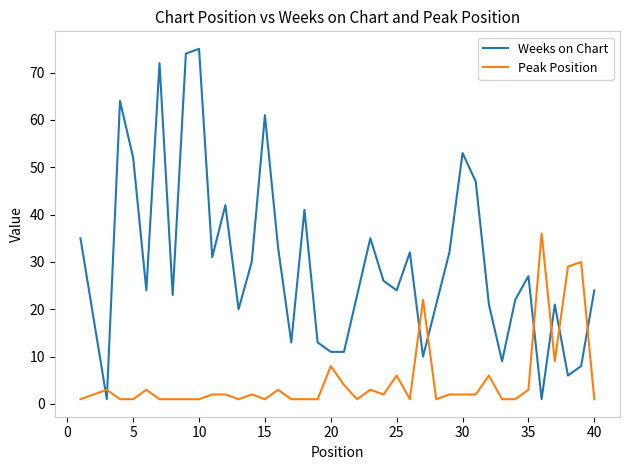

True or false: Peak Position and Weeks on Chart cross at least once.

True